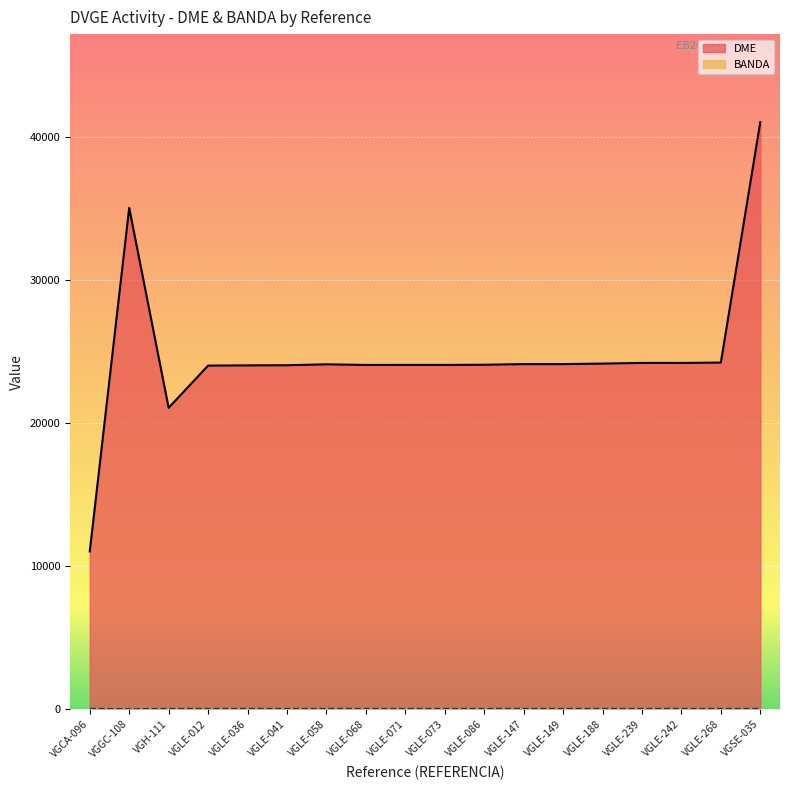

Which has a higher value, VGLE-147 or VGLE-036?

VGLE-147